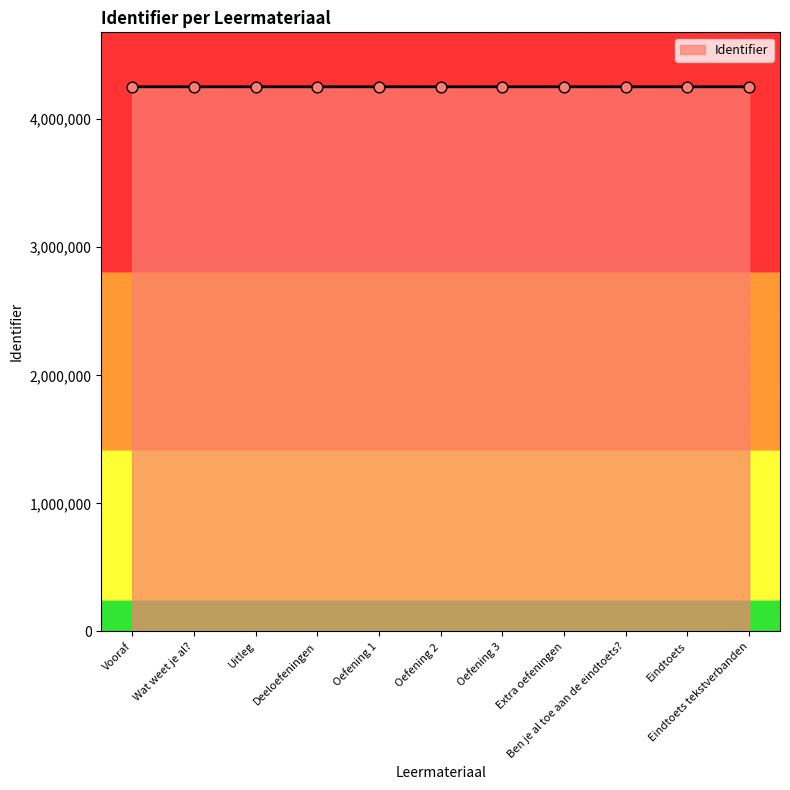

What is the smallest value displayed?

4253135